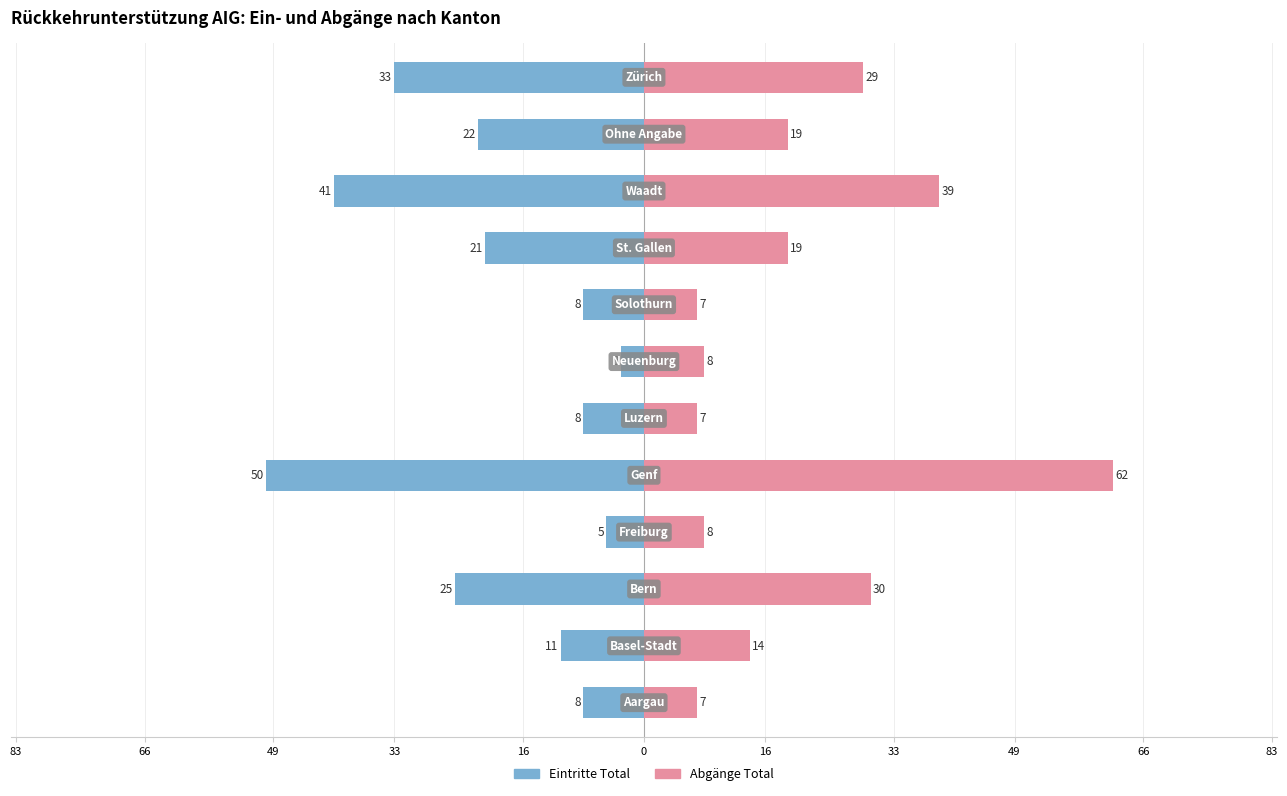

What are all the series names shown in the legend?

Eintritte Total, Abgänge Total